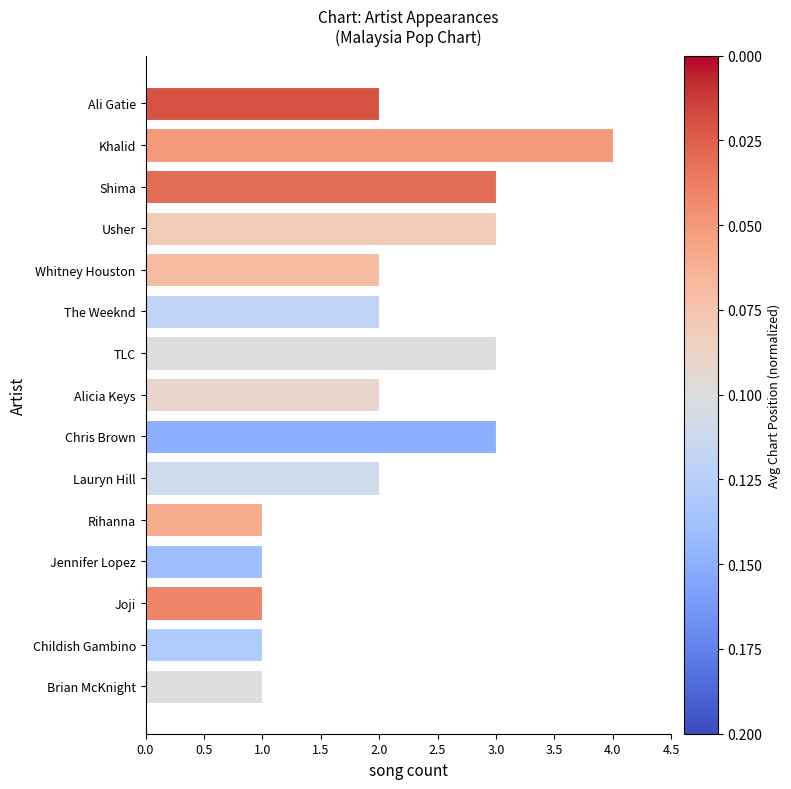

What position from the top is Chris Brown?

9